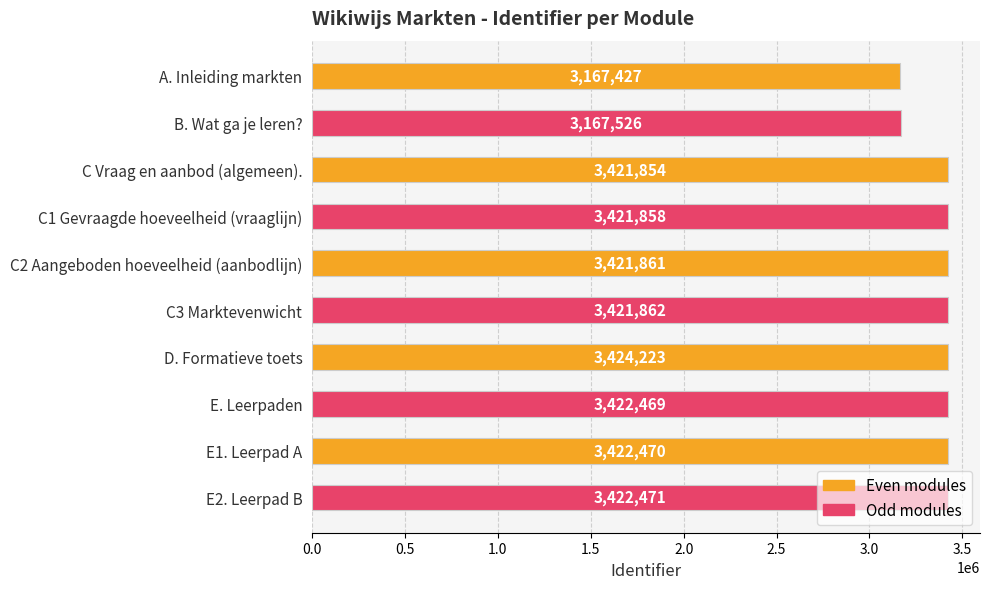

List the labels in order of value, largest first.

D. Formatieve toets, E2. Leerpad B, E1. Leerpad A, E. Leerpaden, C3 Marktevenwicht, C2 Aangeboden hoeveelheid (aanbodlijn), C1 Gevraagde hoeveelheid (vraaglijn), C Vraag en aanbod (algemeen)., B. Wat ga je leren?, A. Inleiding markten